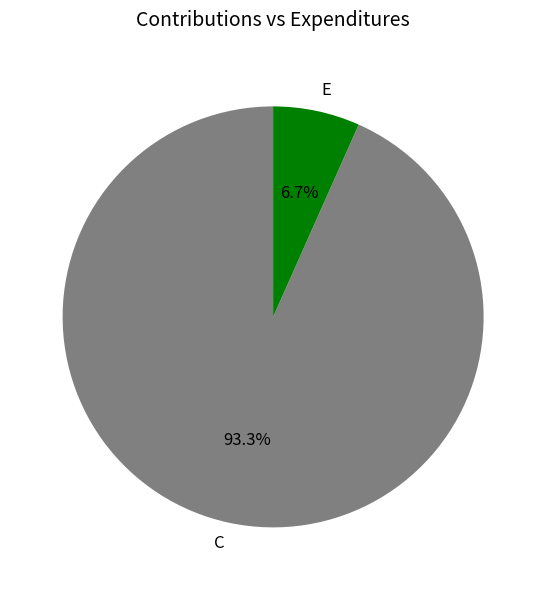

Which category has the smallest portion of the pie?

E